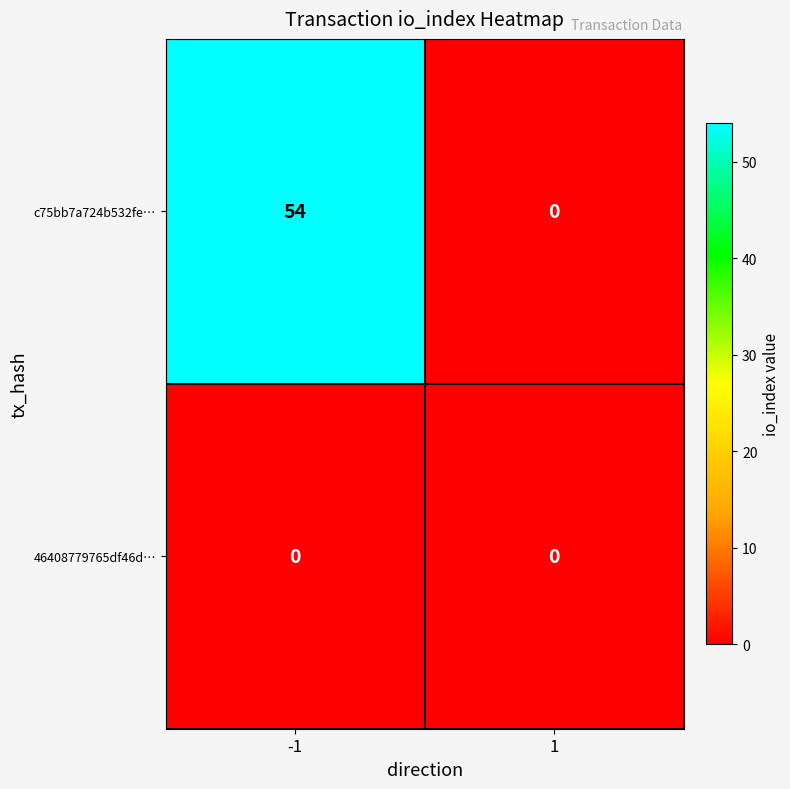

Is the value of 46408779765df46d… at -1 greater than the value of c75bb7a724b532fe… at -1?

No